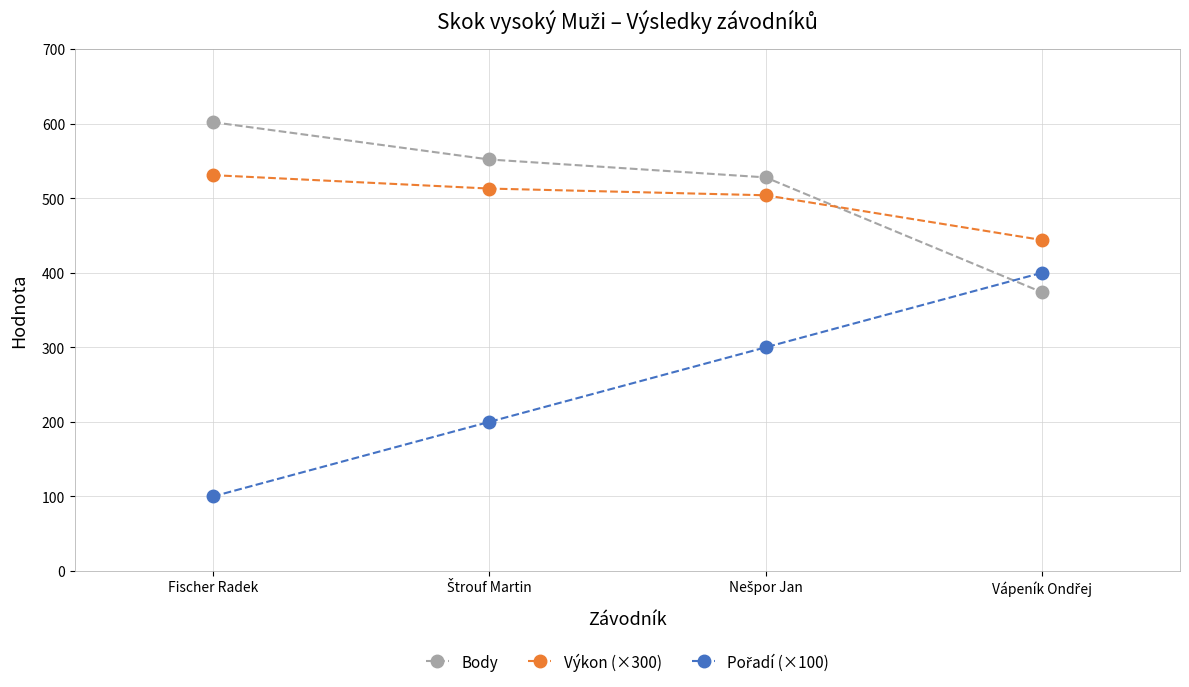

True or false: Výkon (×300) and Body intersect in this chart.

True